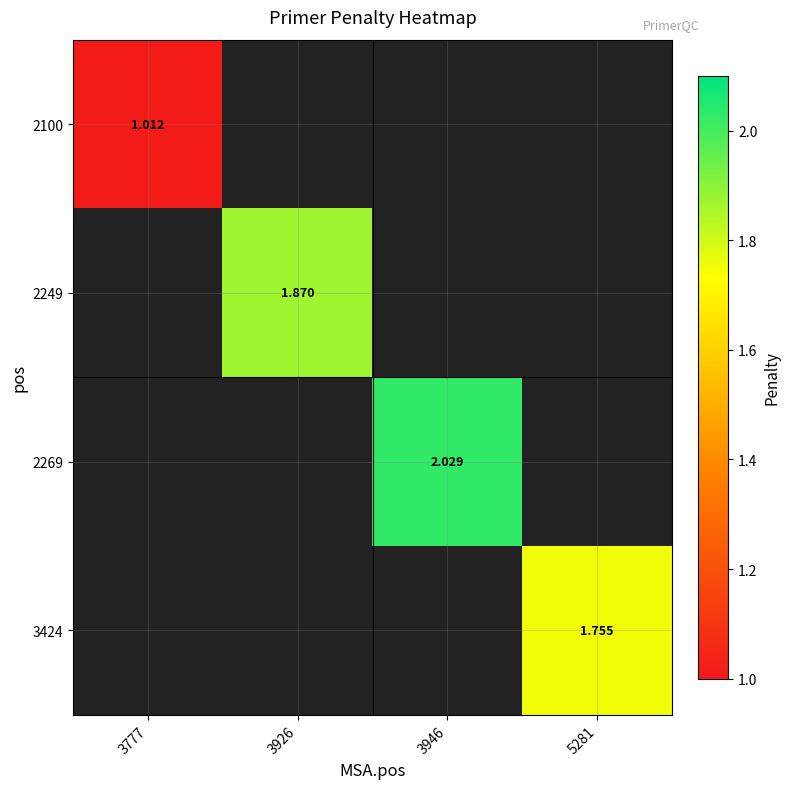

Which label corresponds to the smallest value in the chart?

3777